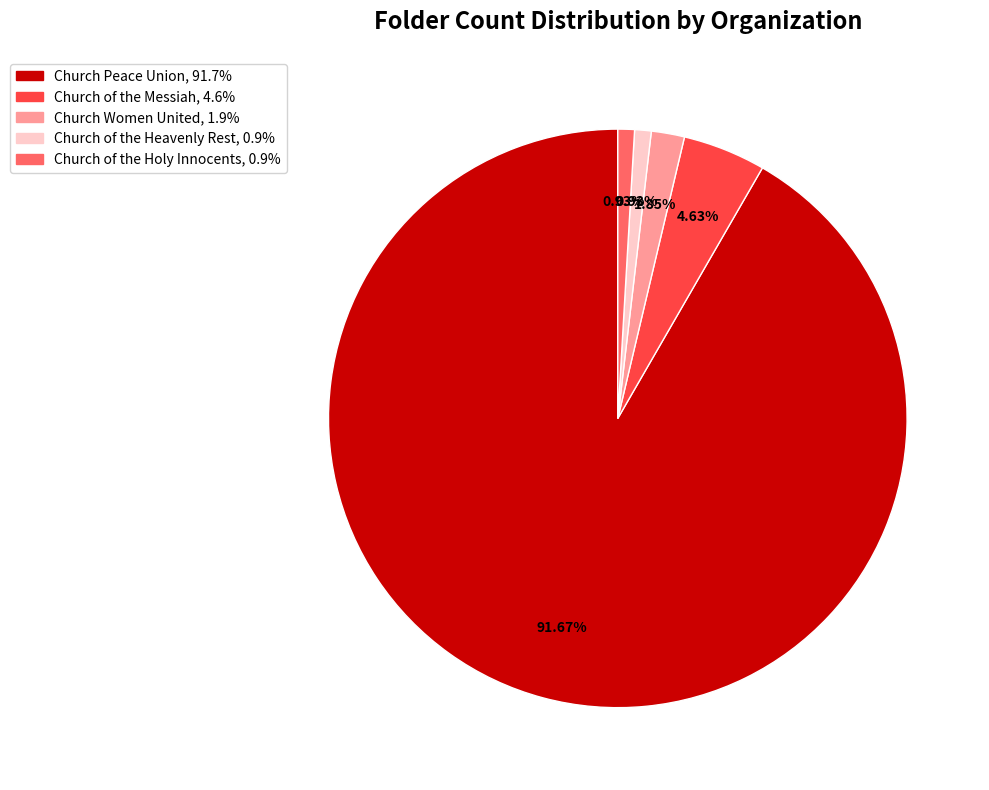

Which category accounts for the majority?

Church Peace Union